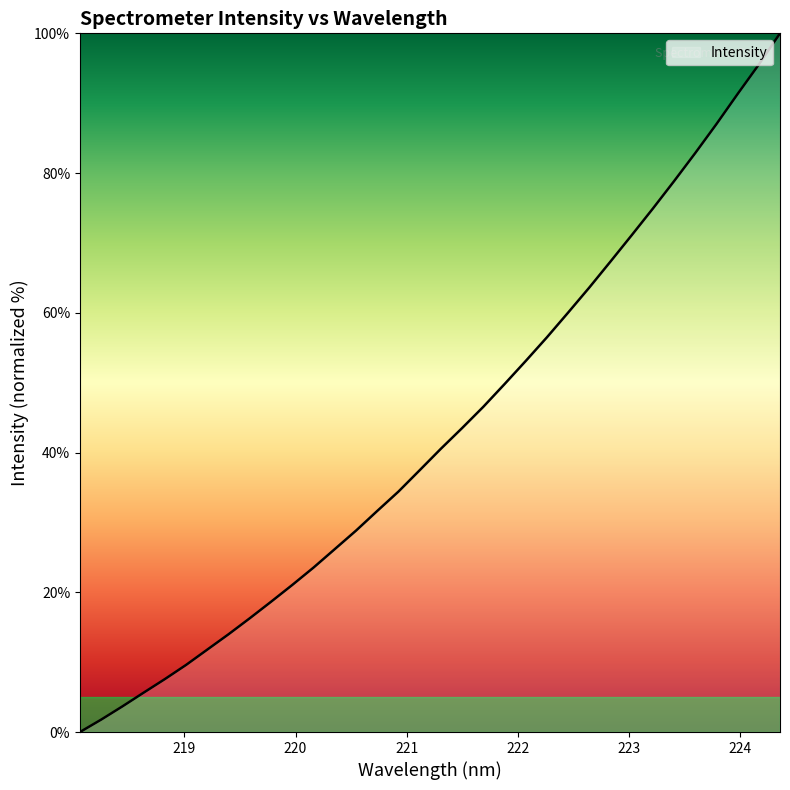

What is the sum of all values?

1454.6